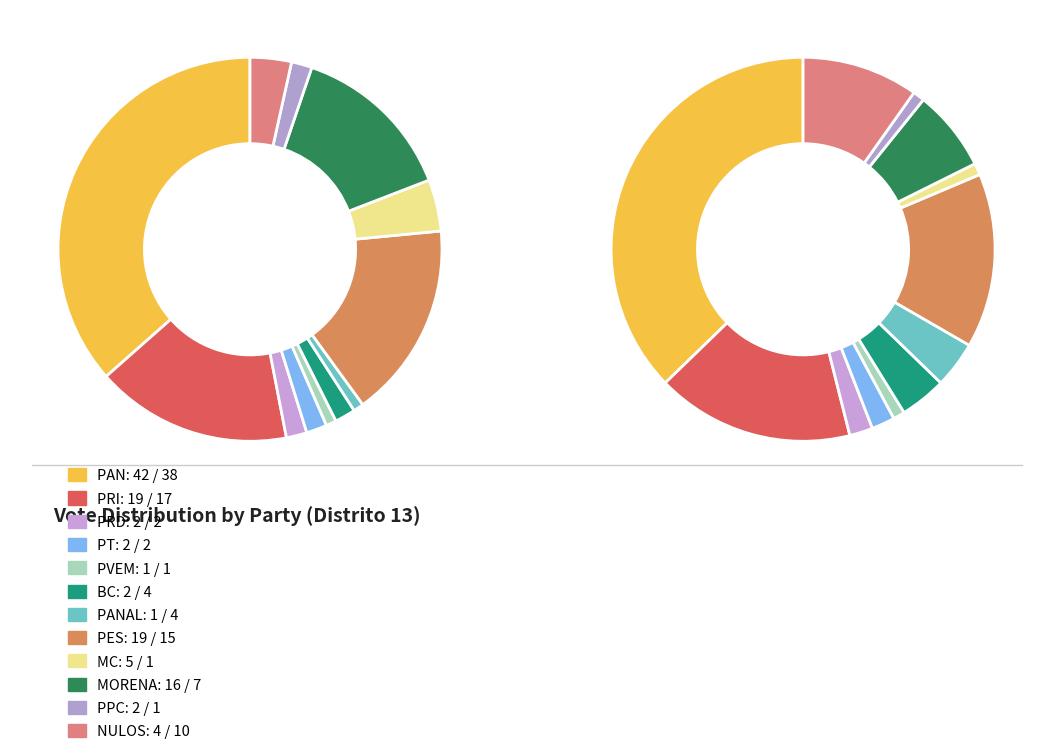

Rank the categories by value from highest to lowest.

PAN, PRI, PES, MORENA, MC, NULOS, PRD, PT, BC, PPC, PVEM, PANAL